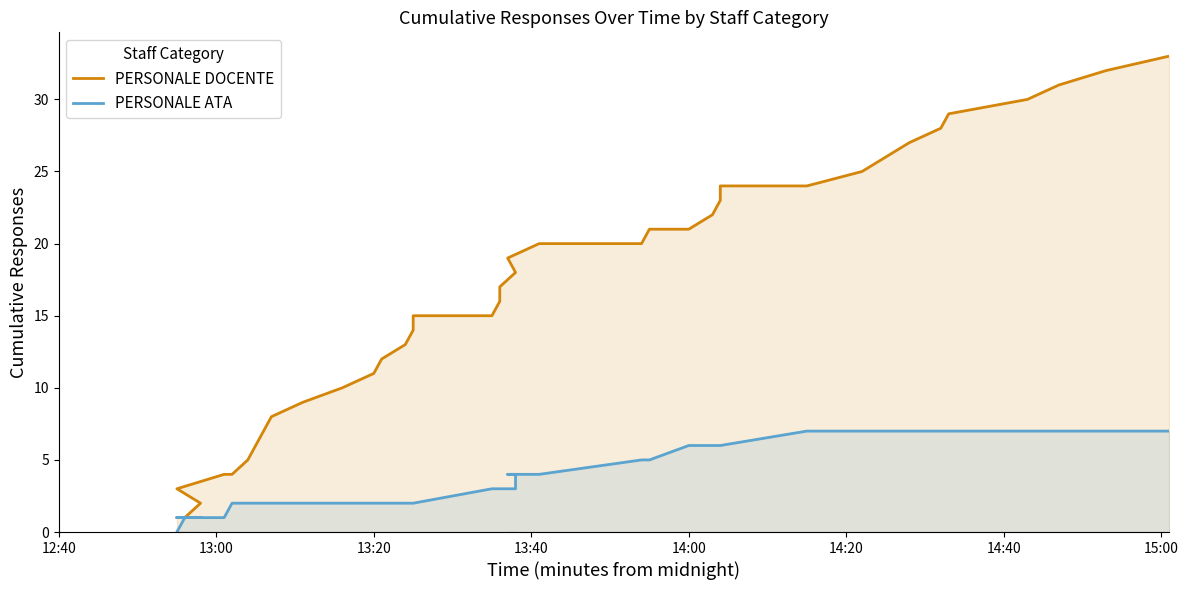

The value of PERSONALE DOCENTE at 13:20 is 1. True or false?

False